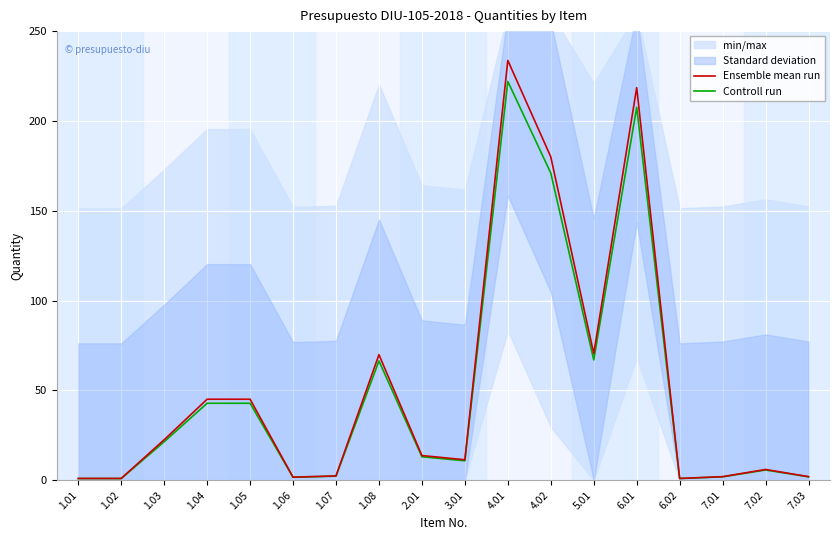

Which category has the lowest value across all series?

1.01